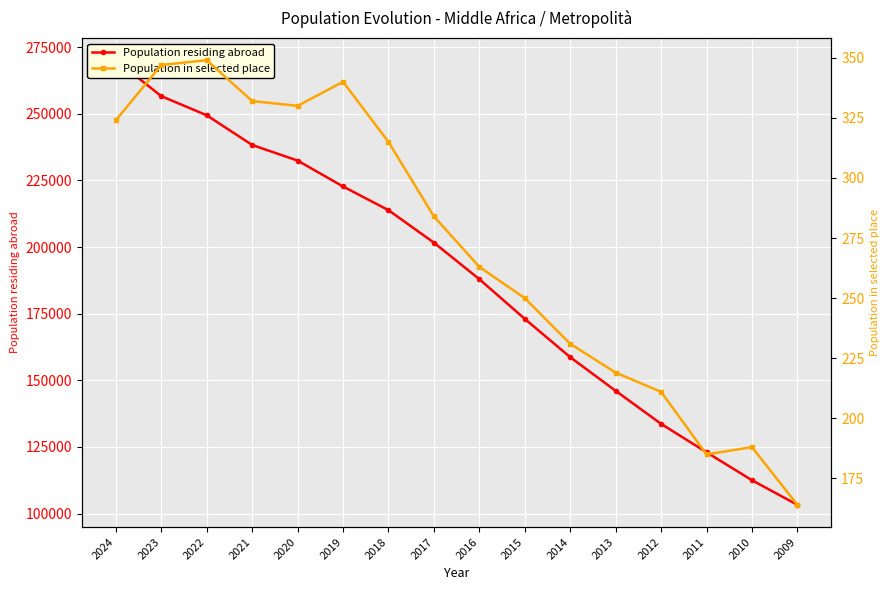

At which label is Population residing abroad closest to 186696?

2016